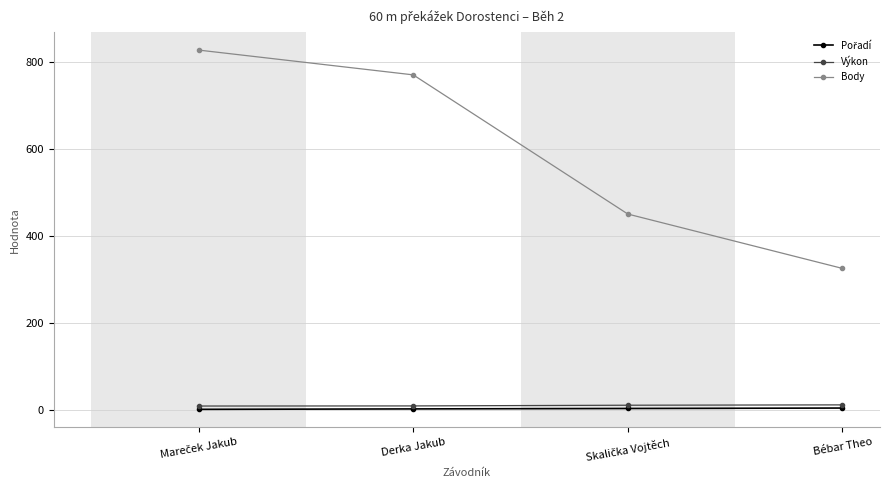

True or false: Výkon and Body cross at least once.

False